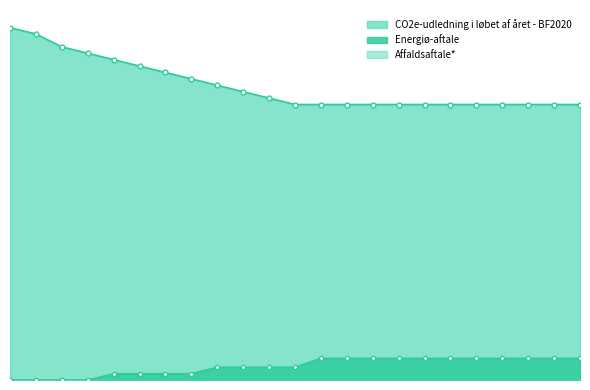

Which label corresponds to the largest value in the chart?

2018